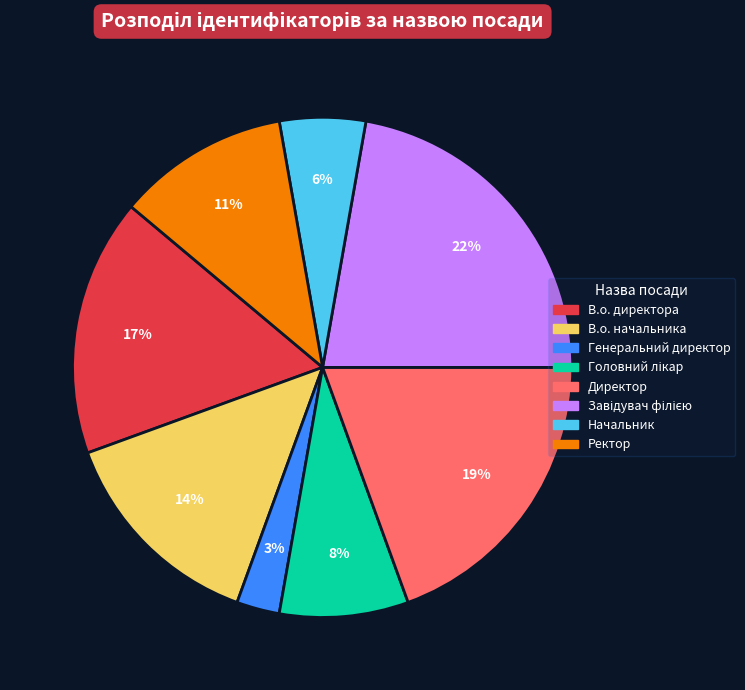

Combined, do Директор and Начальник account for over 50%?

No